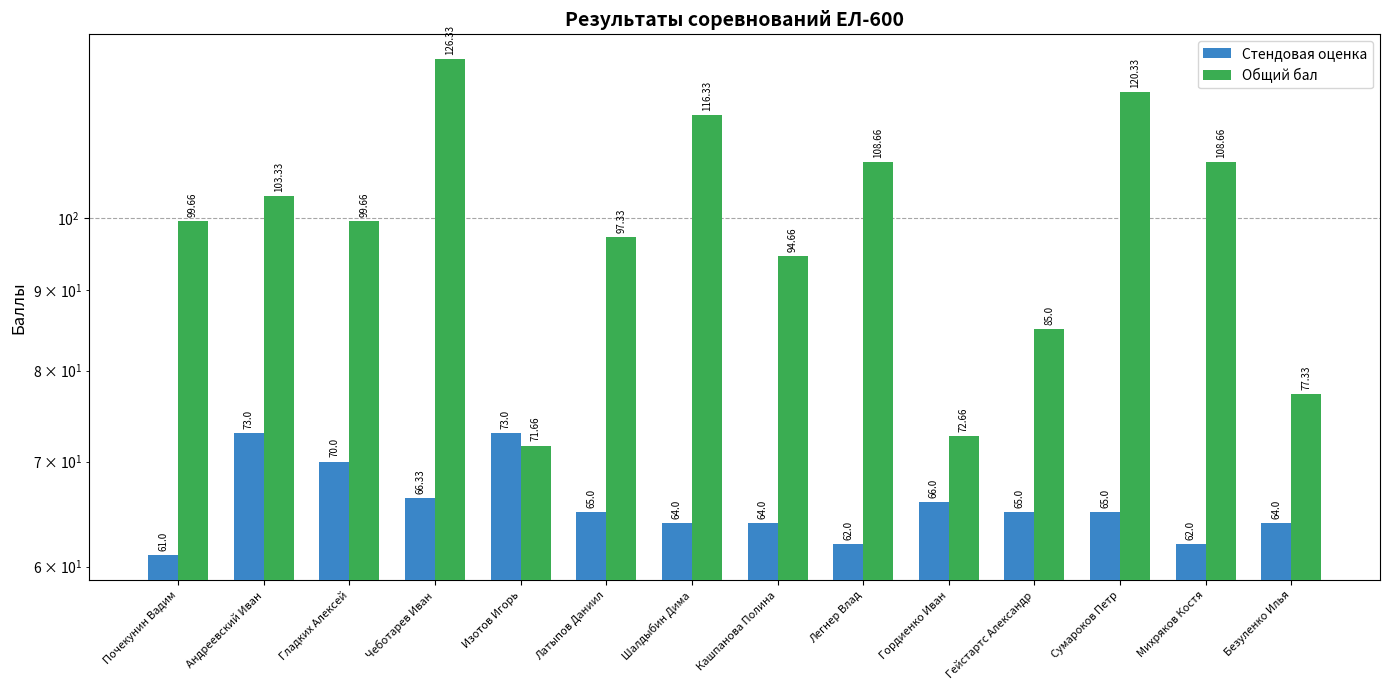

At which category is the sum across all series the highest?

Чеботарев Иван